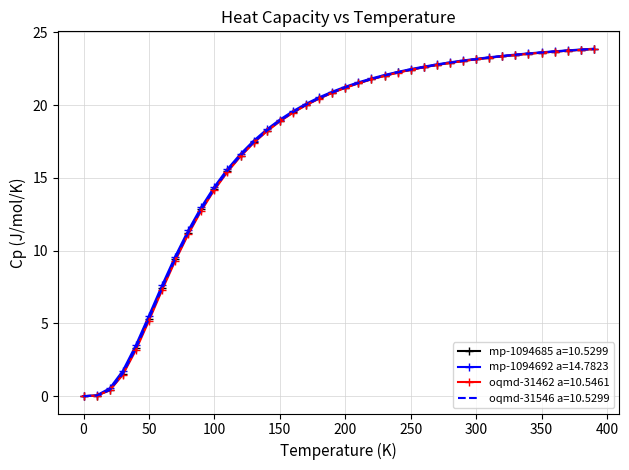

What is the maximum value shown in the chart?

23.9